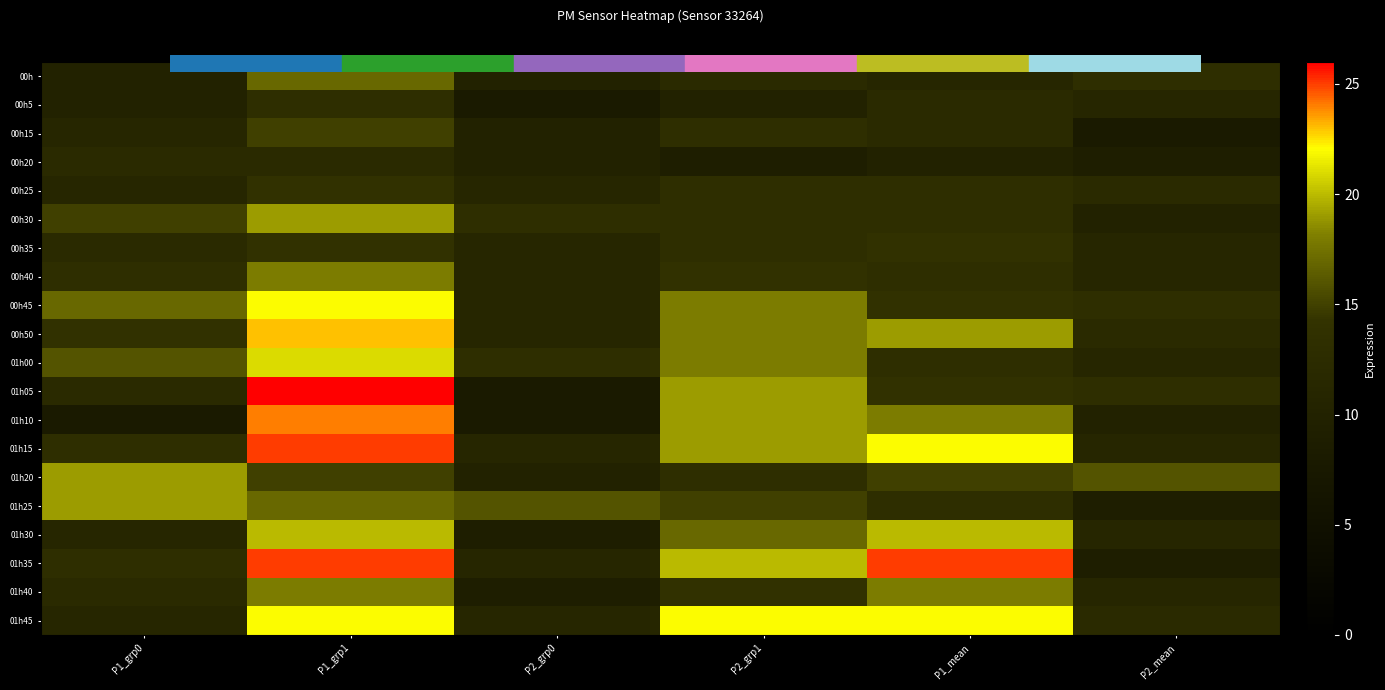

What is the minimum value shown in the chart?

8